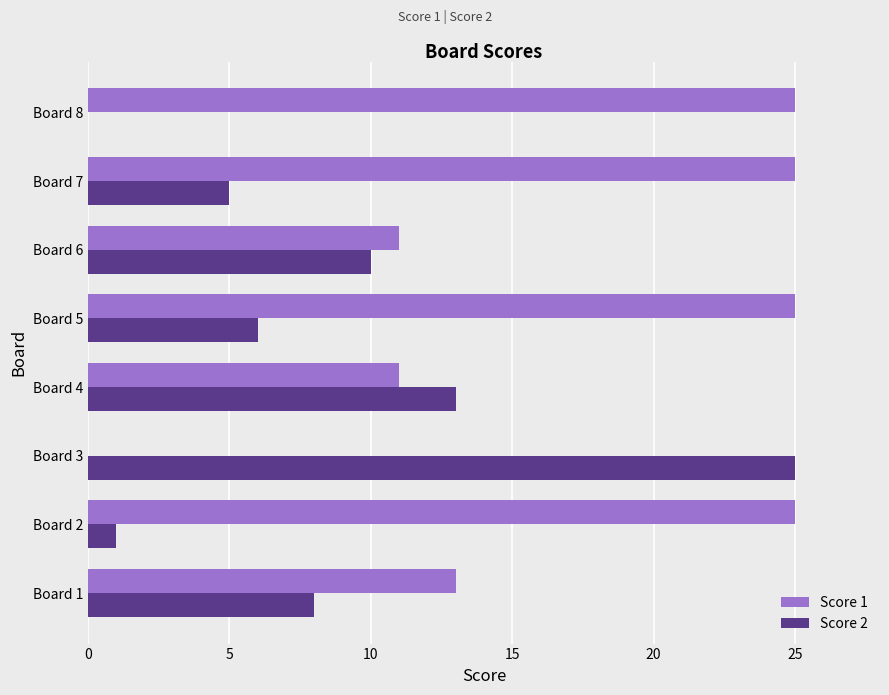

What are all the series names shown in the legend?

Score 1, Score 2